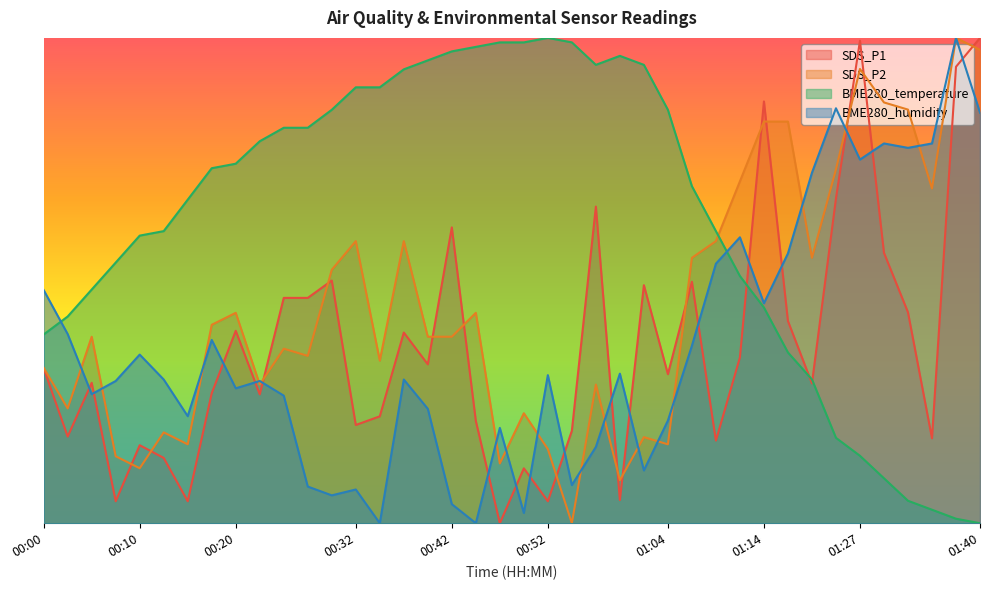

The SDS_P2 series shows 0.9 at 01:32. True or false?

True